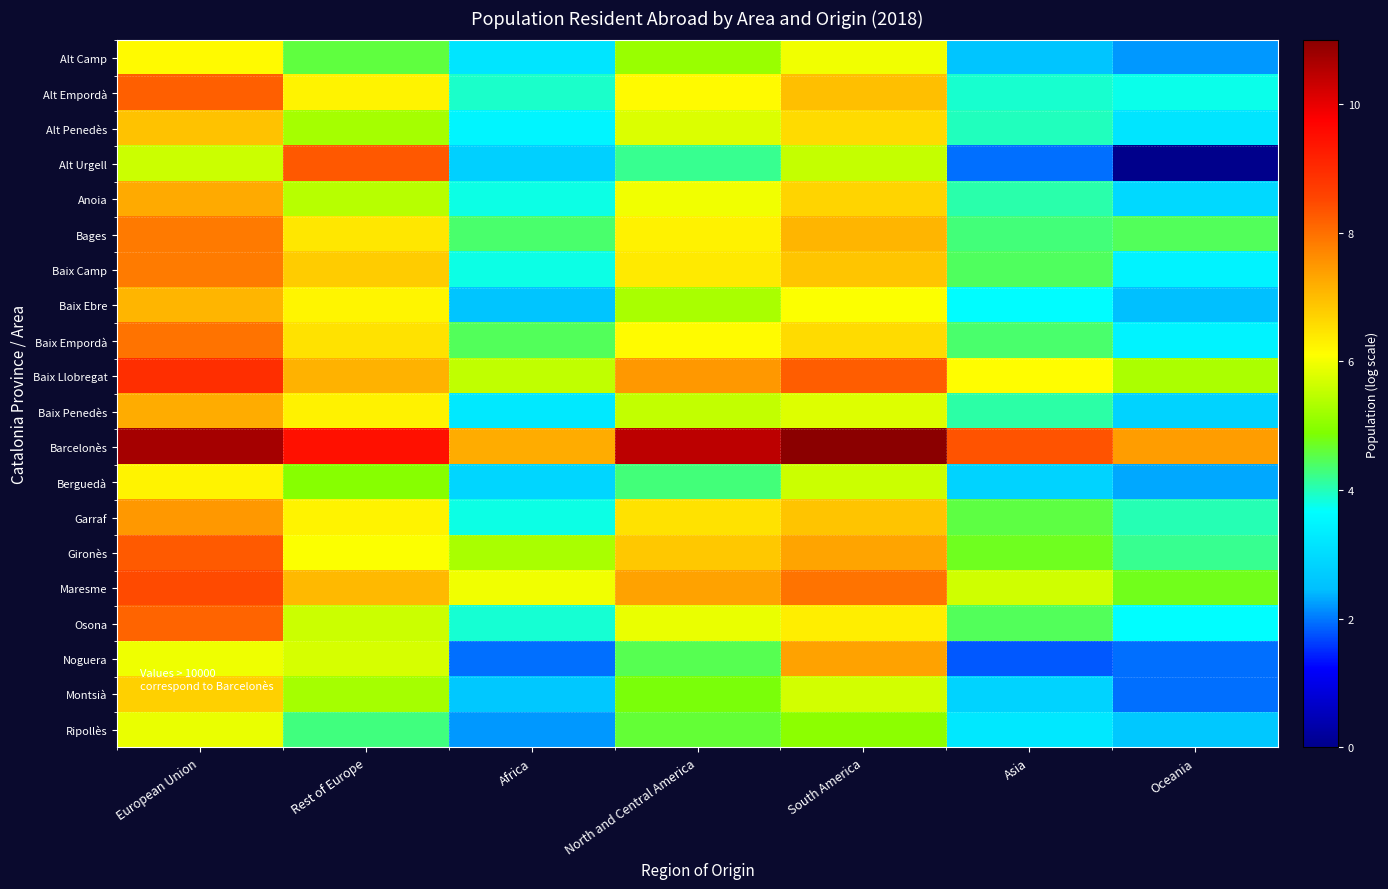

How many distinct data groups are displayed?

20